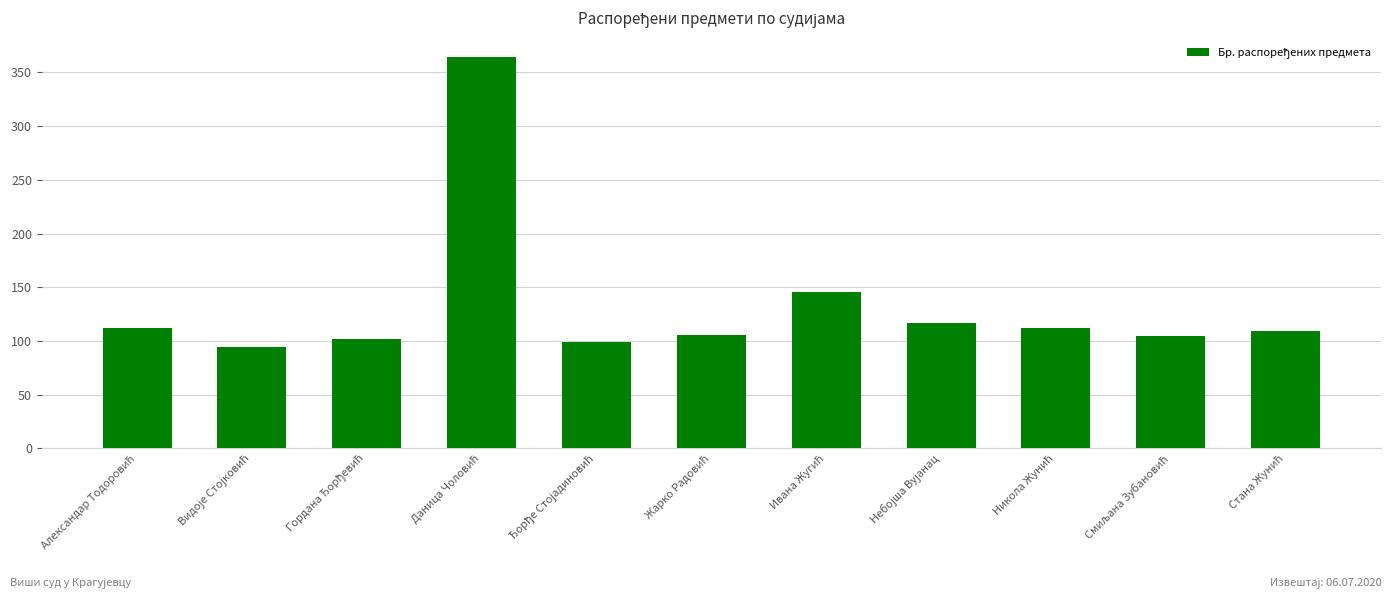

Are the bars horizontal?

No